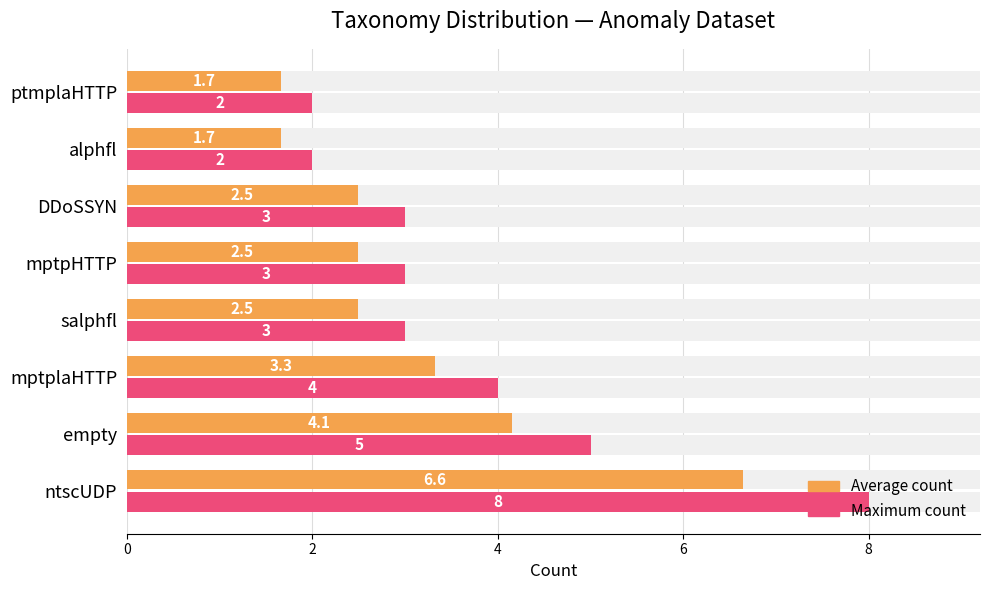

Count the number of categories in the chart.

8